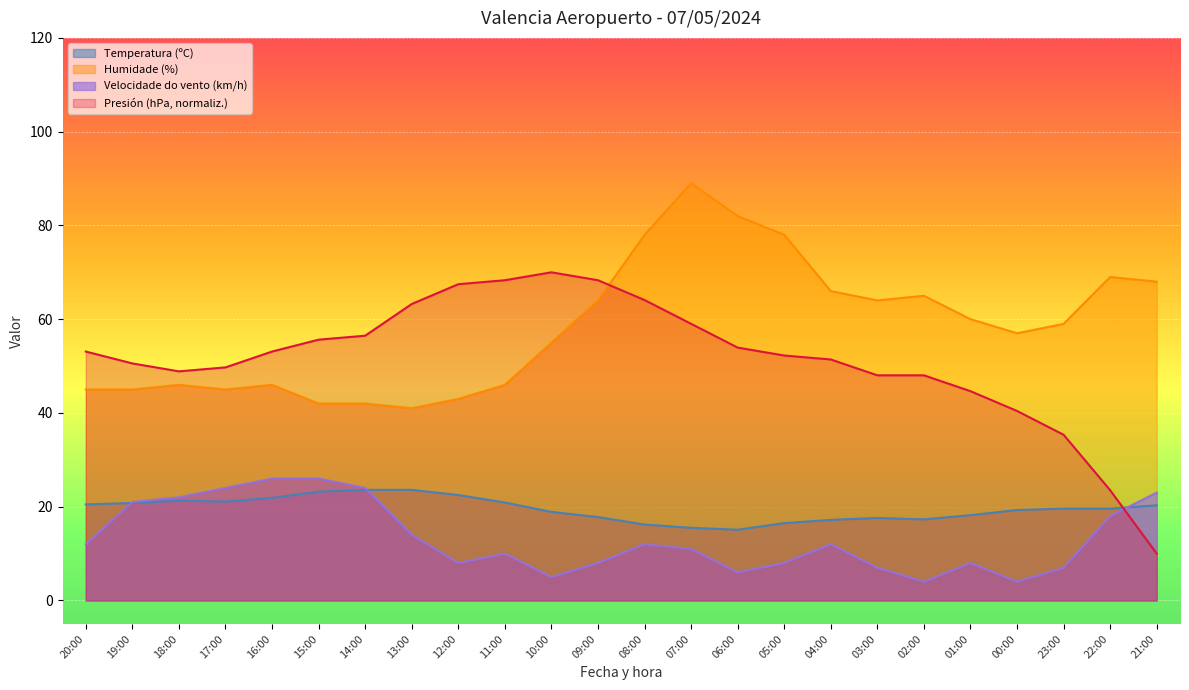

Does the chart display data point markers on the line(s)?

No